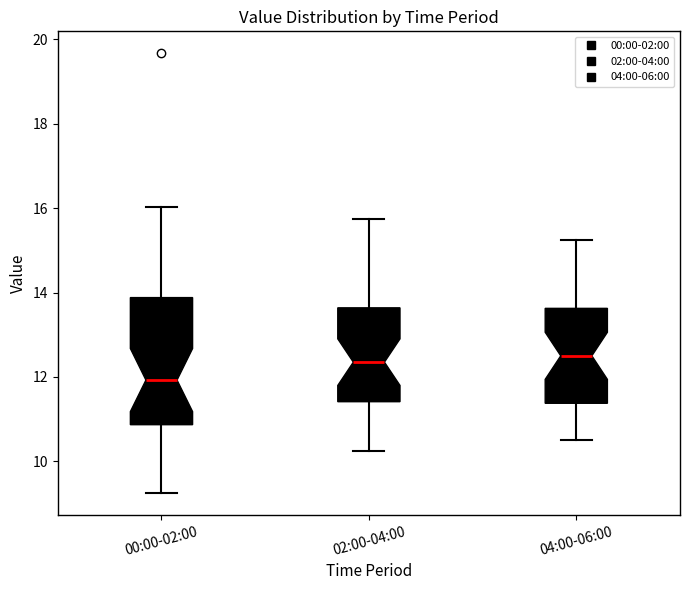

Where does the median line of the box for 00:00-02:00 sit on the y-axis? The values are not printed on the chart, so give them approximately, as read against the axis.

12.0